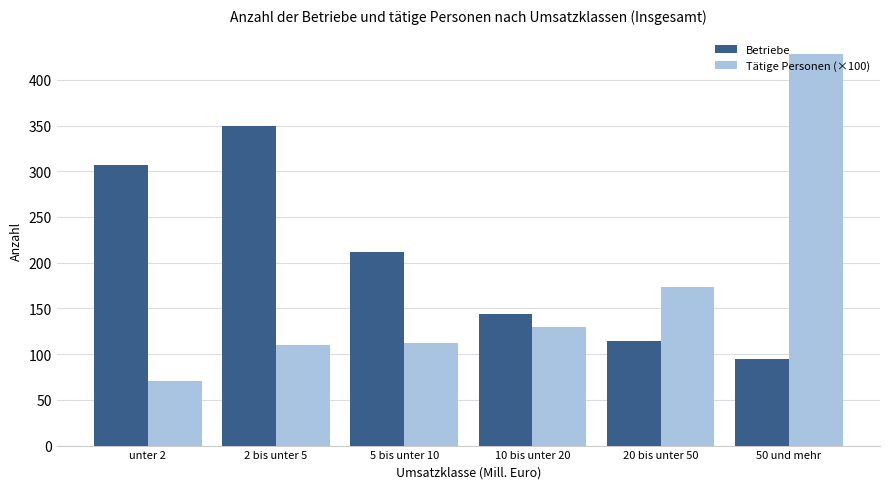

Between 2 bis unter 5 and 10 bis unter 20, which series saw the biggest shift?

Betriebe